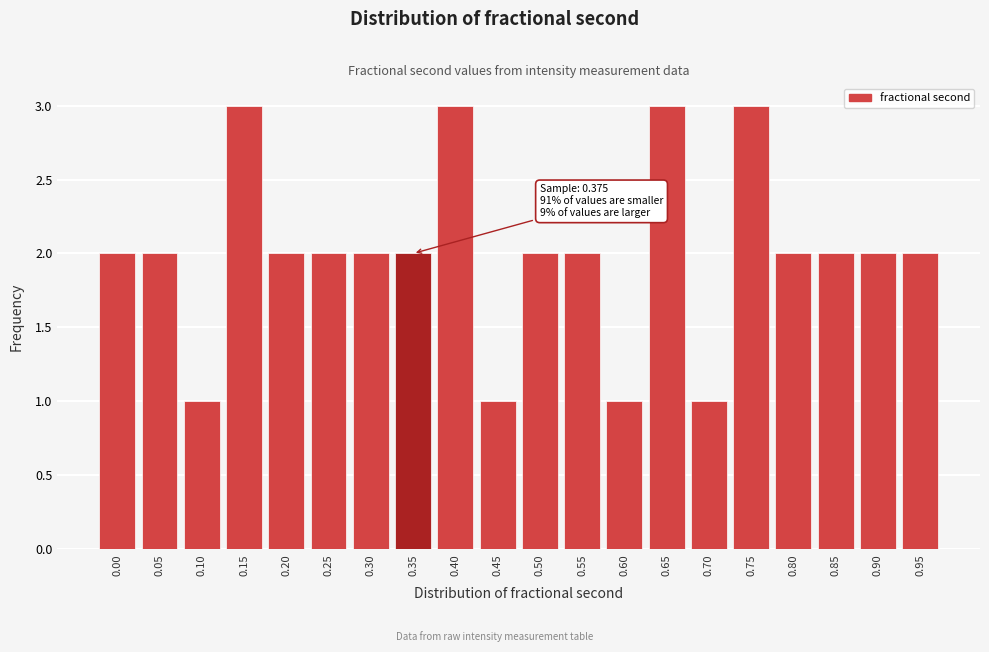

Reading right to left, what are all the values shown in this chart?

2	2	2	2	3	1	3	1	2	2	1	3	2	2	2	2	3	1	2	2